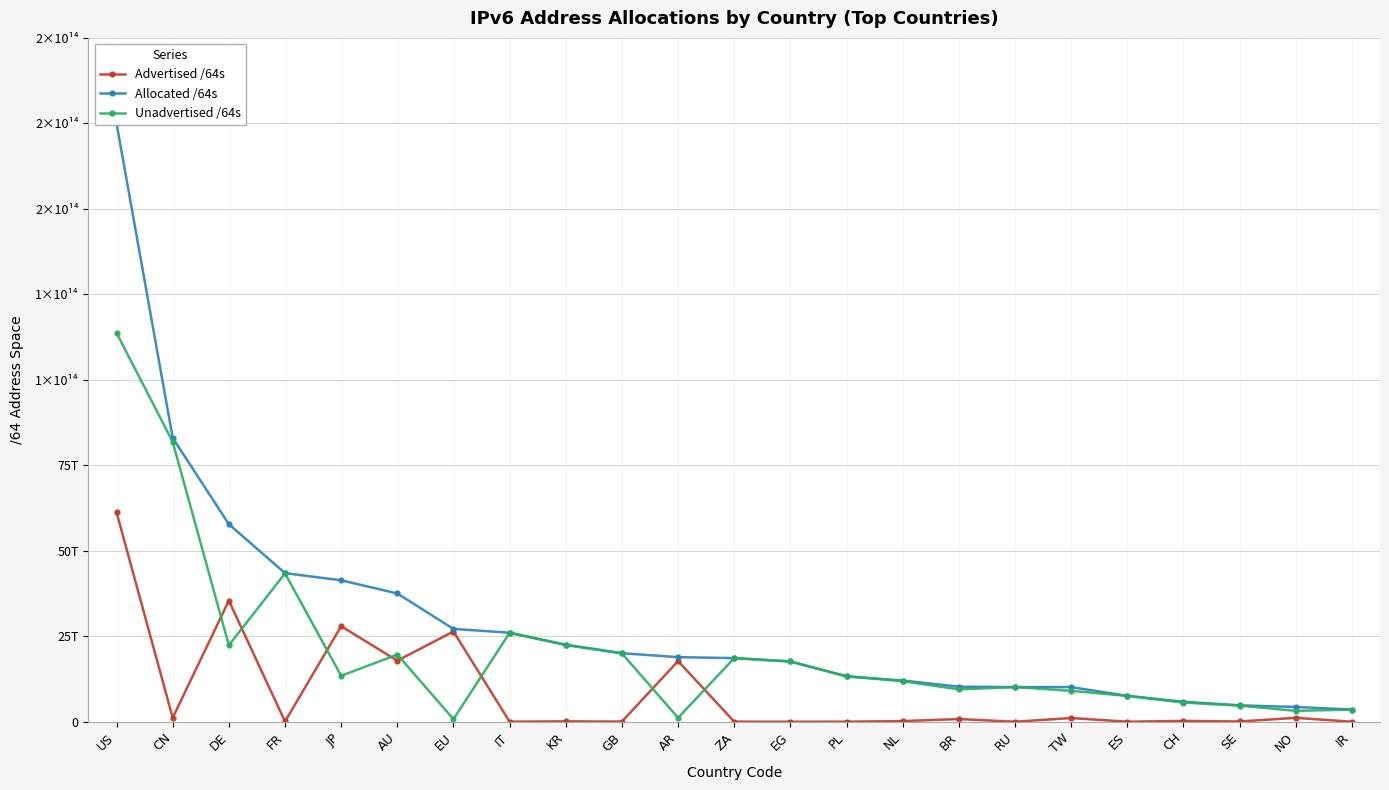

Between which two adjacent categories do Unadvertised /64s and Advertised /64s first intersect?

CN and DE